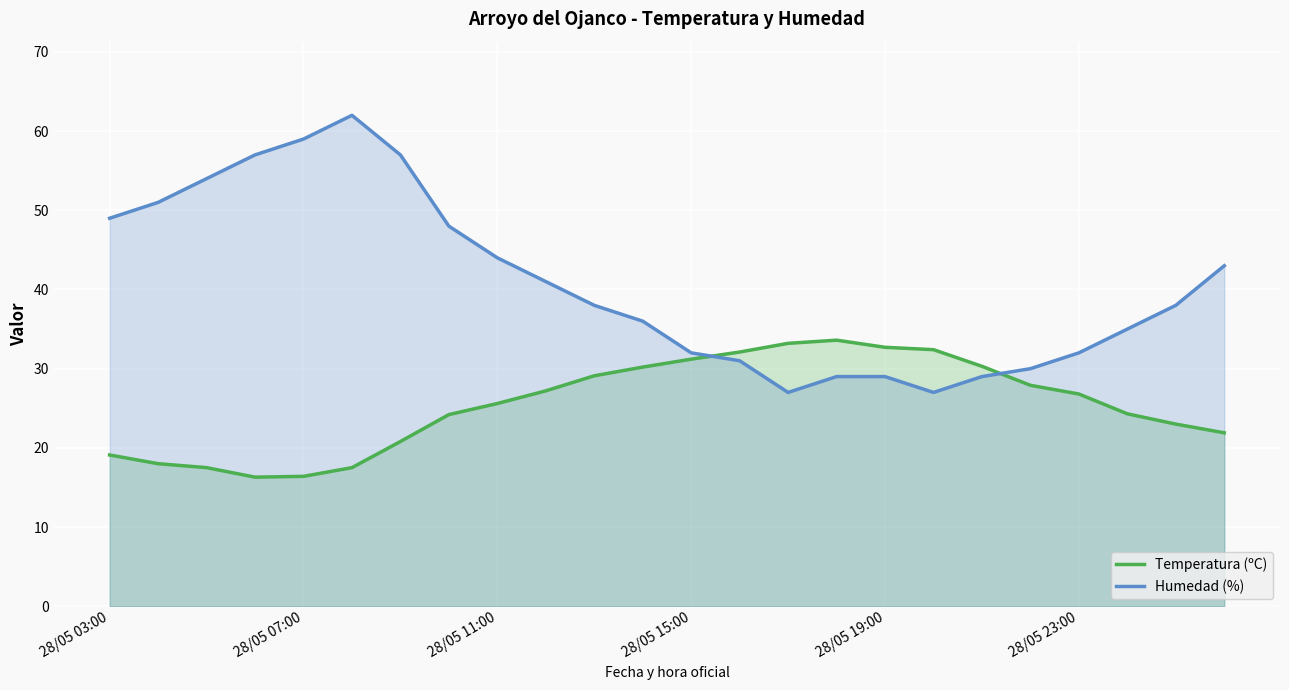

List the series in order of their overall mean, lowest first.

Temperatura (ºC), Humedad (%)